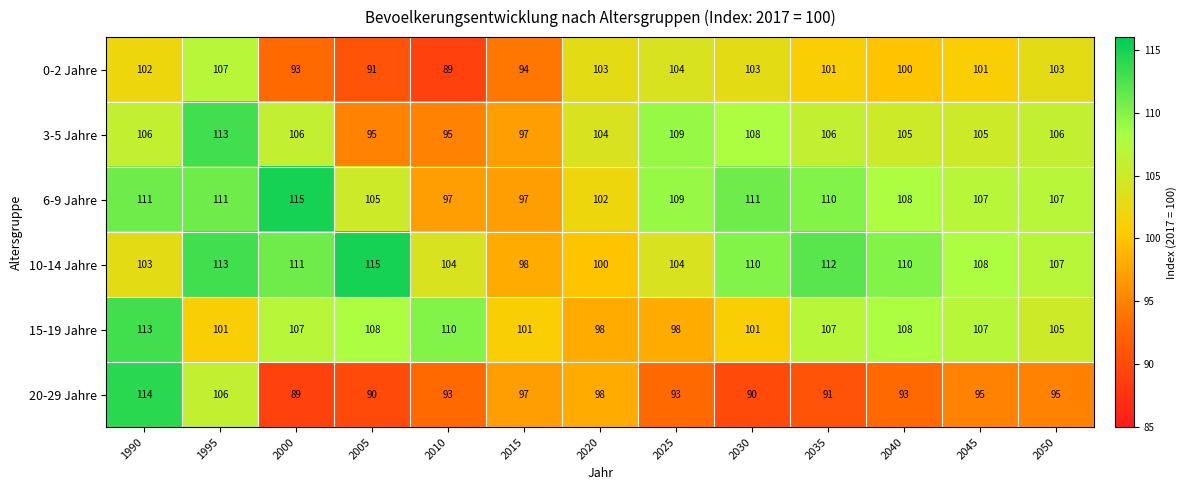

What is the smallest value displayed?

89